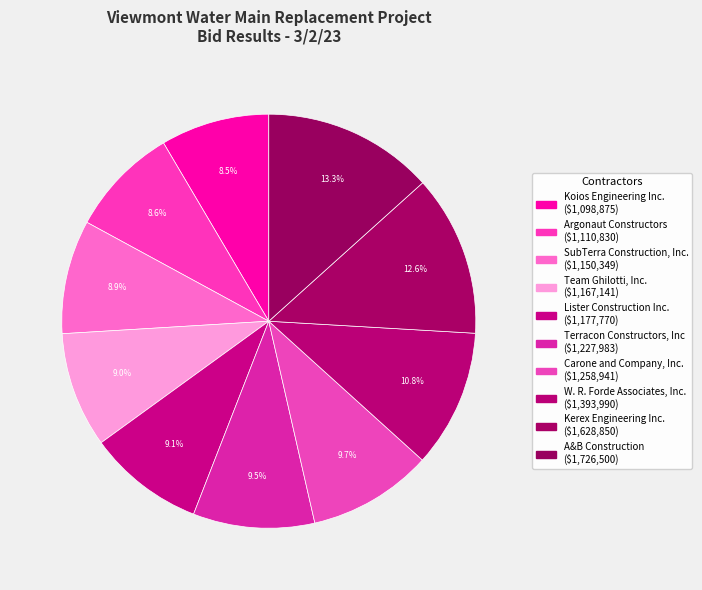

How many segments does this pie chart have?

10